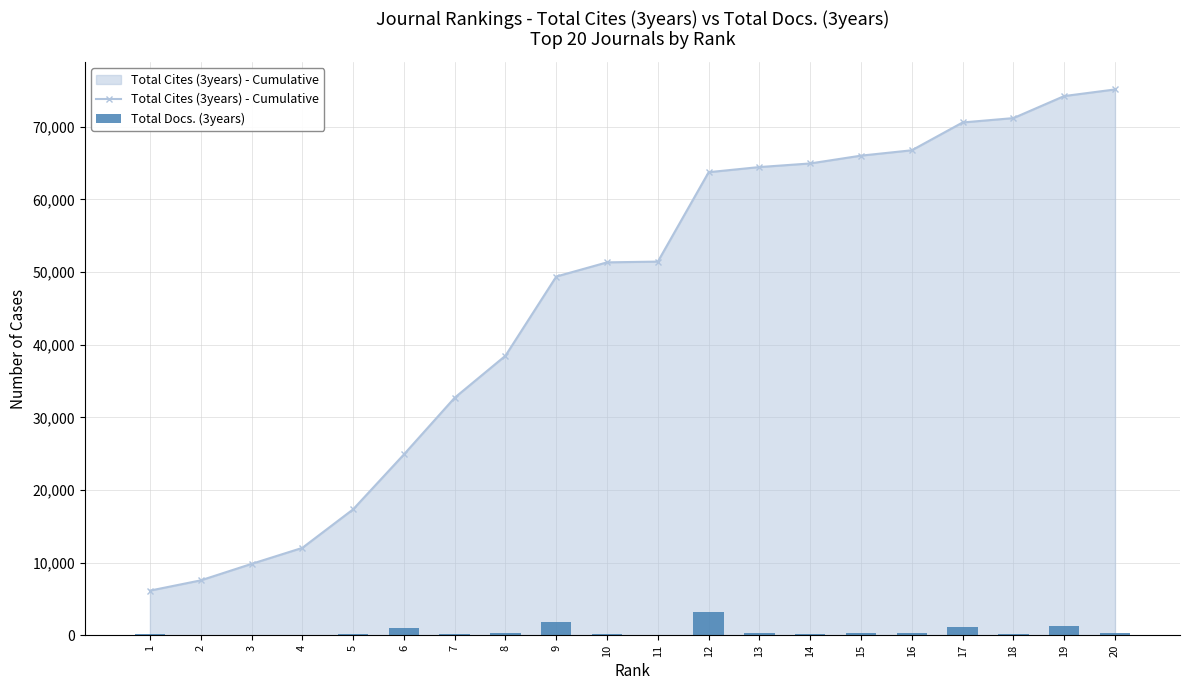

The value of Total Docs. (3years) at 1 is 145. True or false?

True